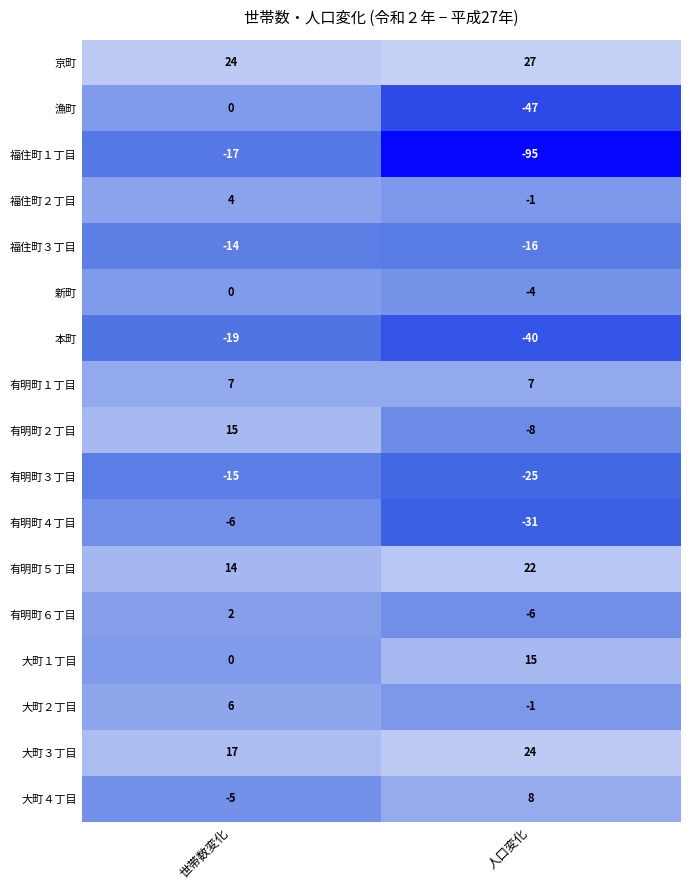

The value of 有明町４丁目 at 世帯数変化 is -1. True or false?

False